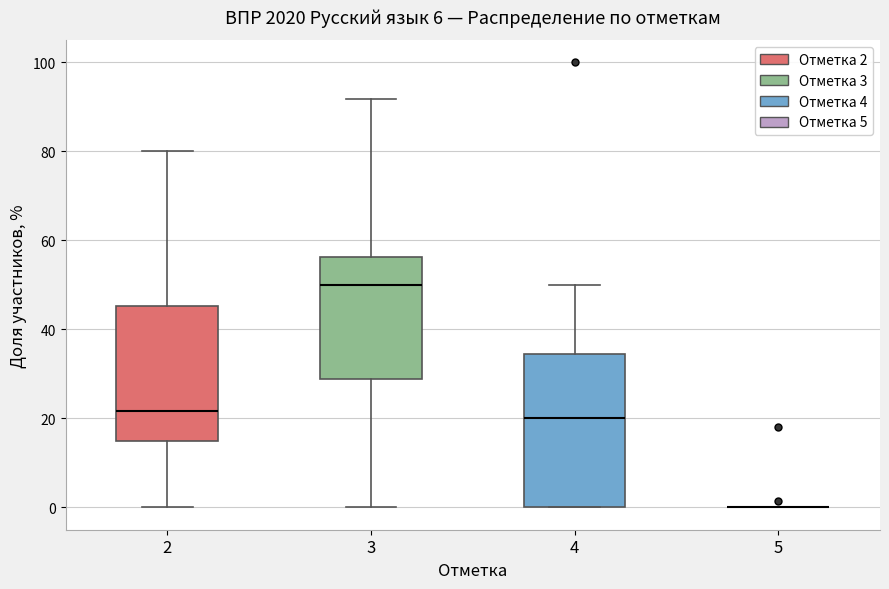

Reading left to right, read every box against the y-axis: the position of its median line, the range the box covers, and the ends of its whiskers. The values are not printed on the chart, so give them approximately, as read against the axis.

2: median 22, box 14 to 46, whiskers 0 to 80
3: median 50, box 28 to 56, whiskers 0 to 92
4: median 20, box 0 to 34, whiskers 0 to 50
5: box collapsed to a line at 0, whiskers 0 to 0